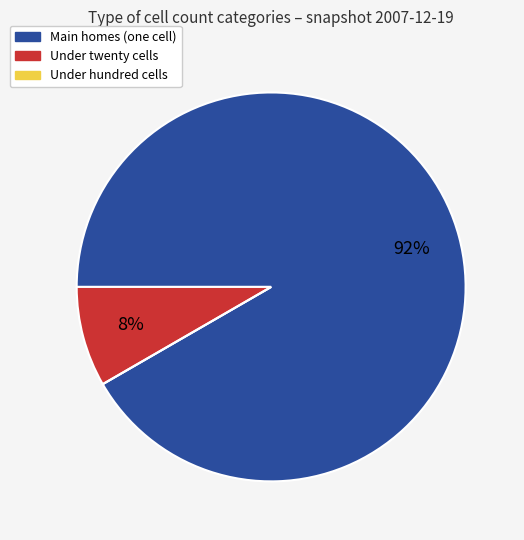

Which slice represents more than half of the pie?

Main homes (one cell)